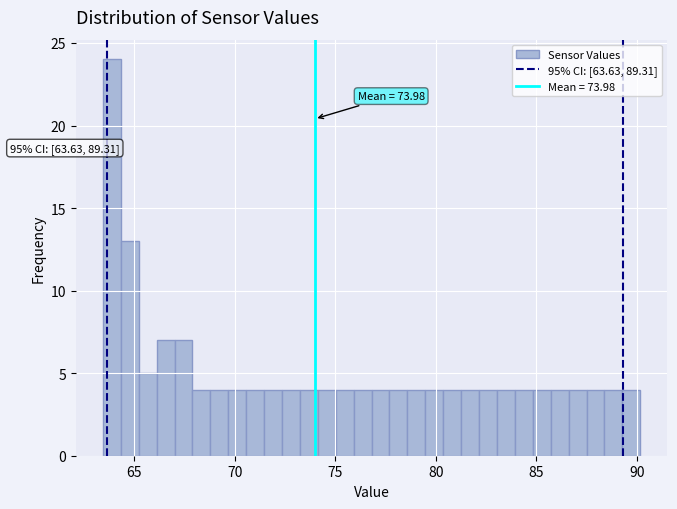

Around what value on the x-axis is the tallest bar? Give the approximate position of its centre, as read against the axis.

64.0